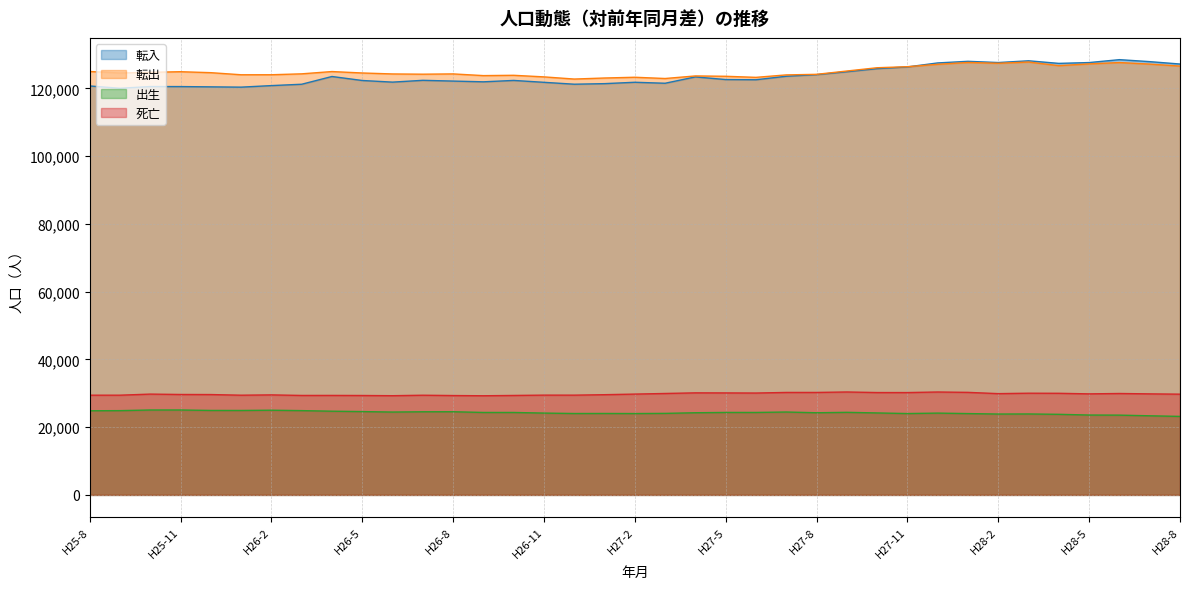

In 死亡, how many points are higher than both neighbors (excluding endpoints)?

10